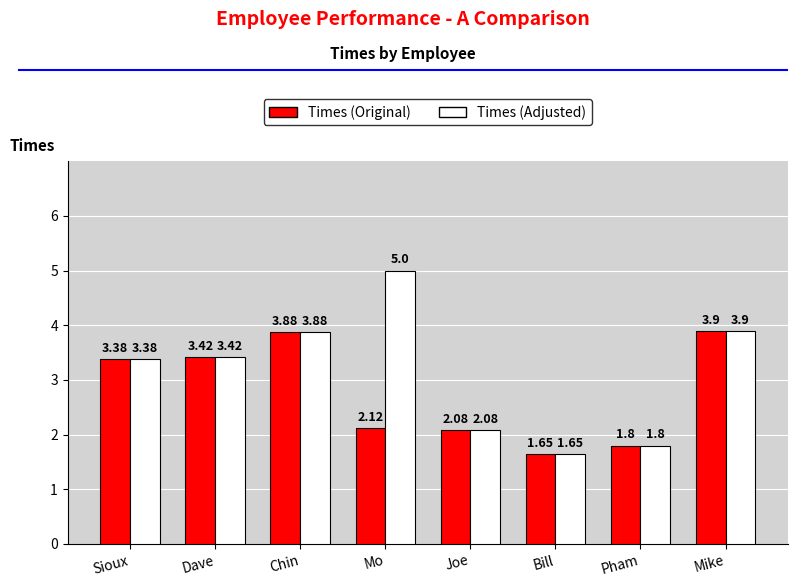

What are all the series names shown in the legend?

Times (Original), Times (Adjusted)